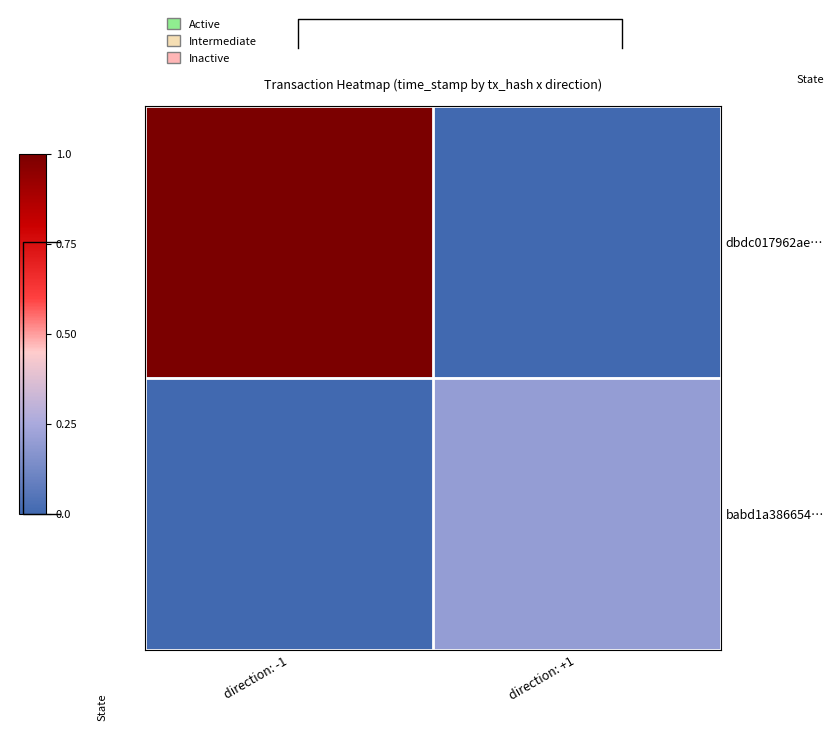

Which series has the largest range (max minus min)?

dbdc017962ae…